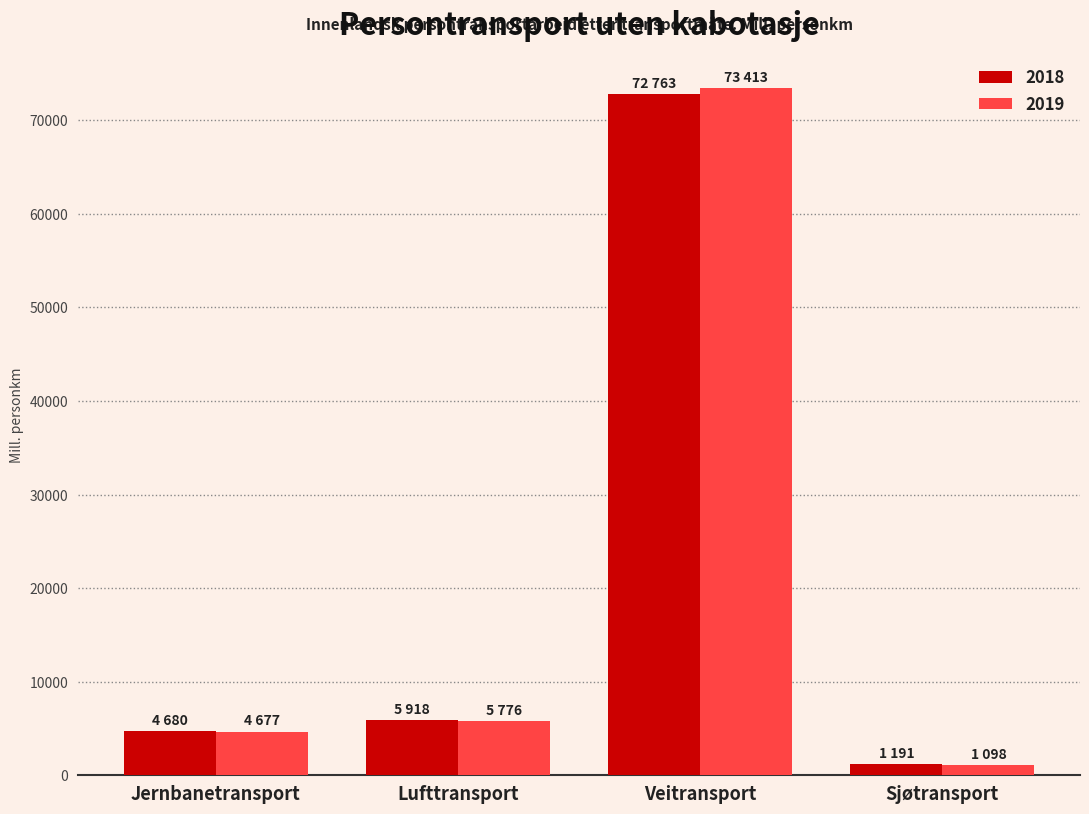

Is the value of 2019 at Lufttransport greater than the value of 2018 at Sjøtransport?

Yes